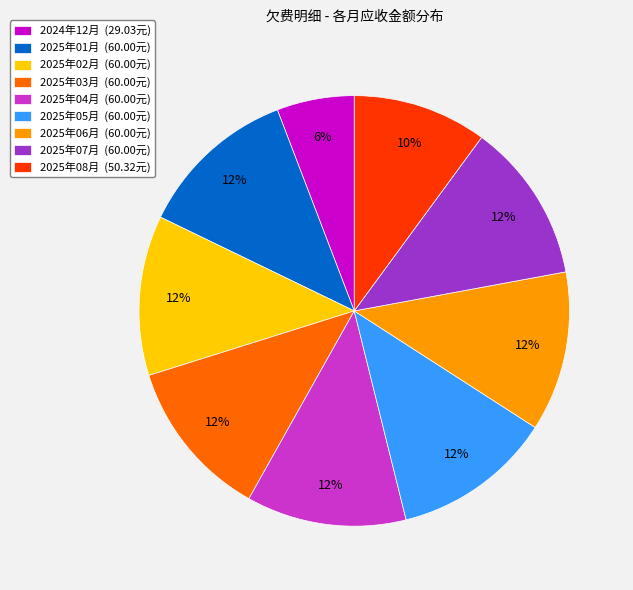

Approximately how many times larger is the value at 2025年02月 (60.00元) compared to 2025年07月 (60.00元)?

1.0